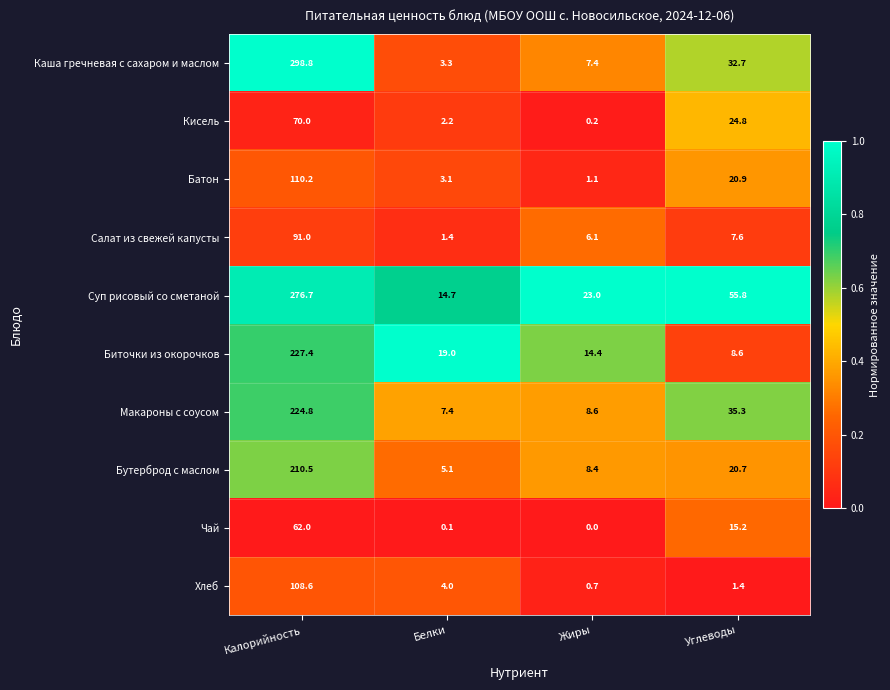

True or false: Бутерброд с маслом has a value of 354.9 at Калорийность.

False